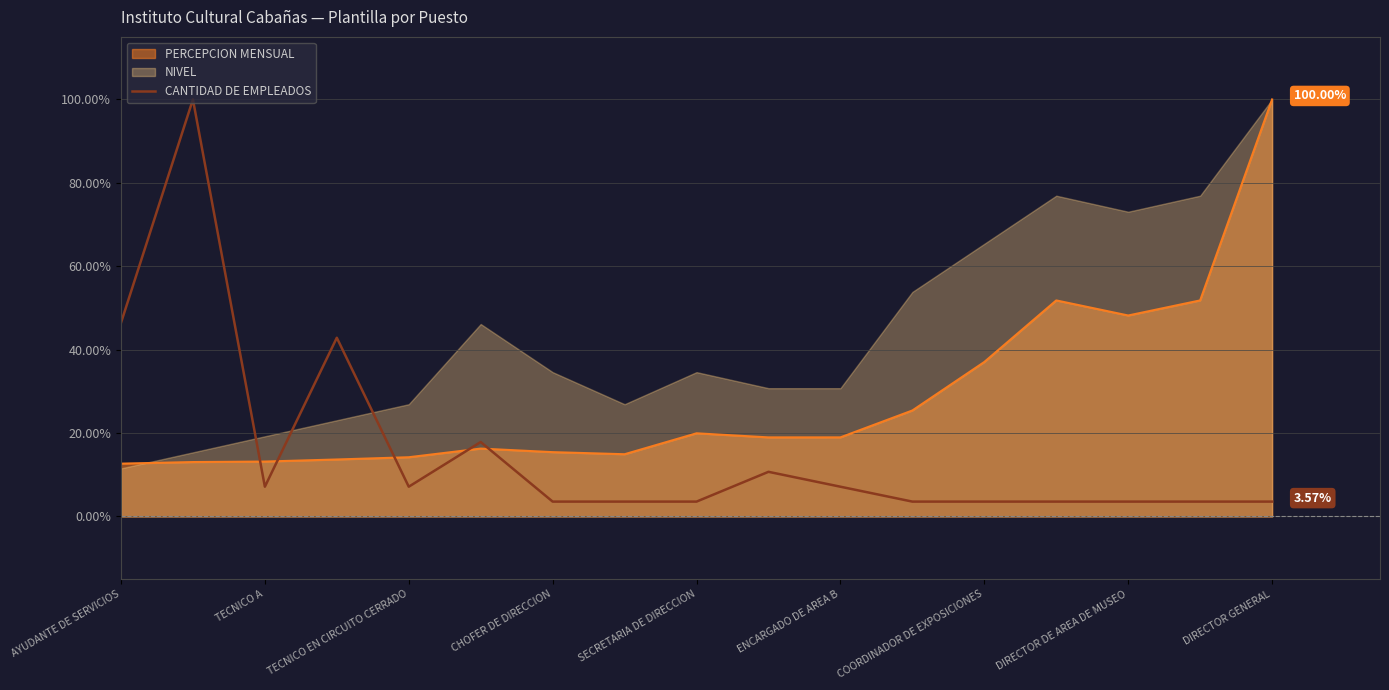

At which label does PERCEPCION MENSUAL reach its peak?

DIRECTOR GENERAL